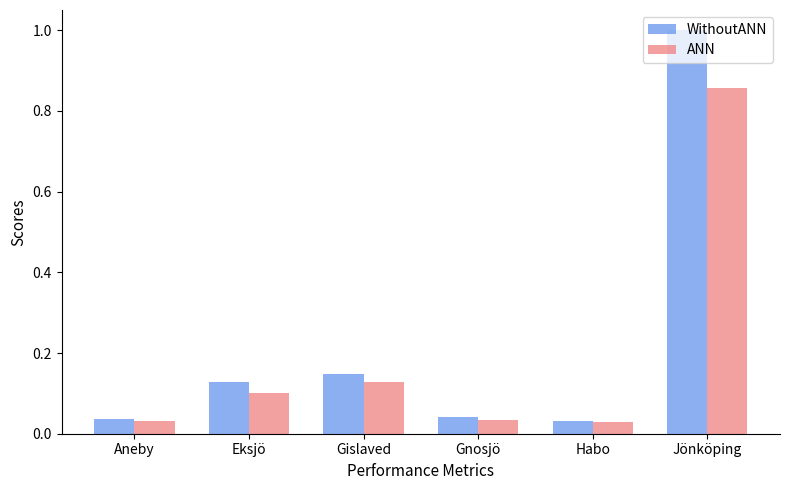

True or false: WithoutANN has a value of 0.2 at Eksjö.

False